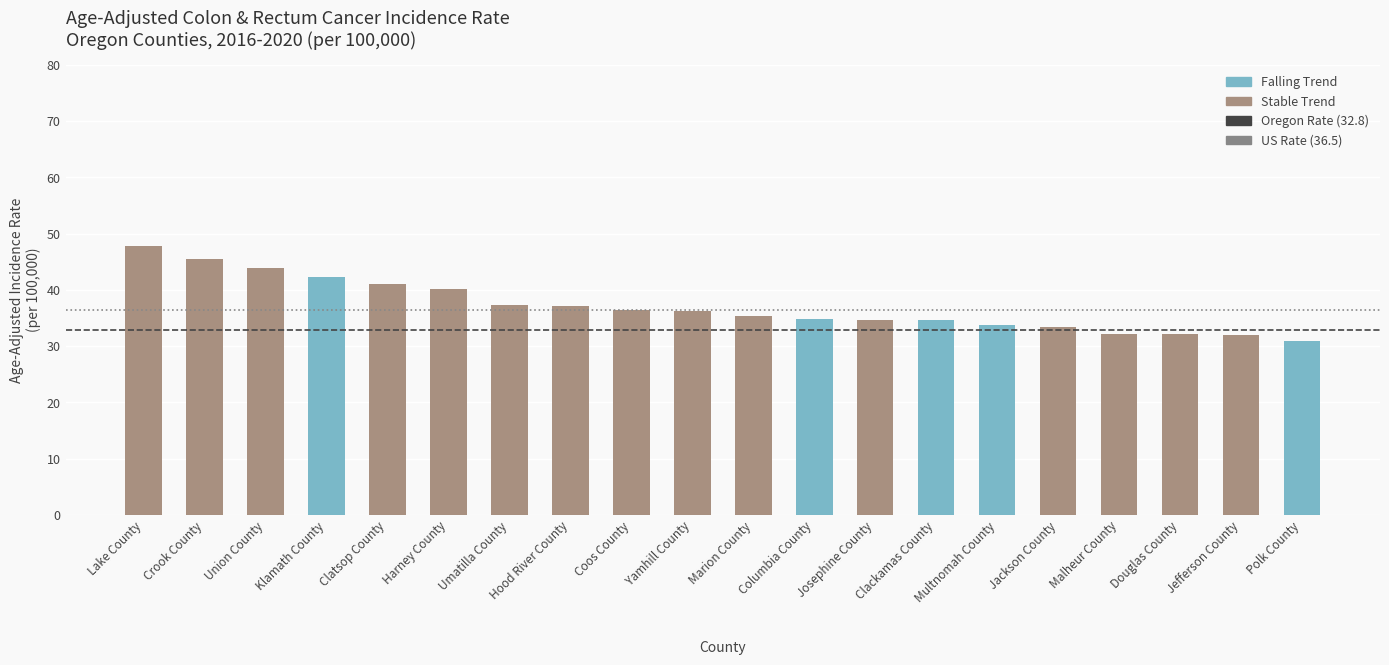

What is the label of the 1st bar from the right?

Polk County